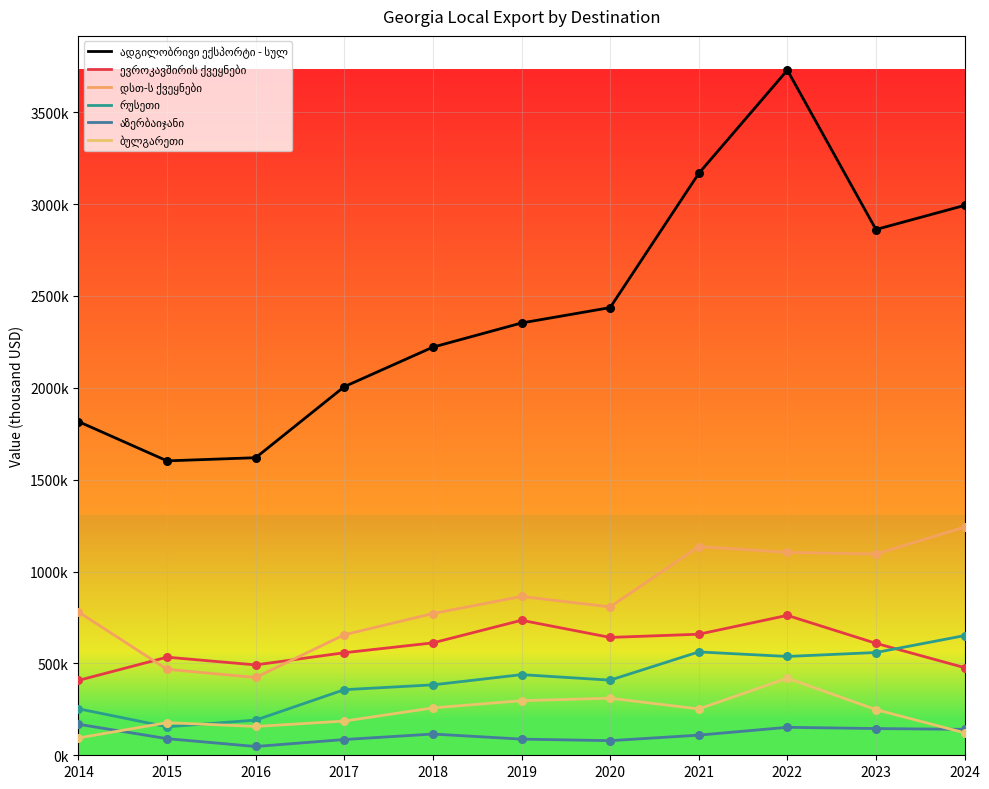

Does the chart have visible grid lines?

Yes